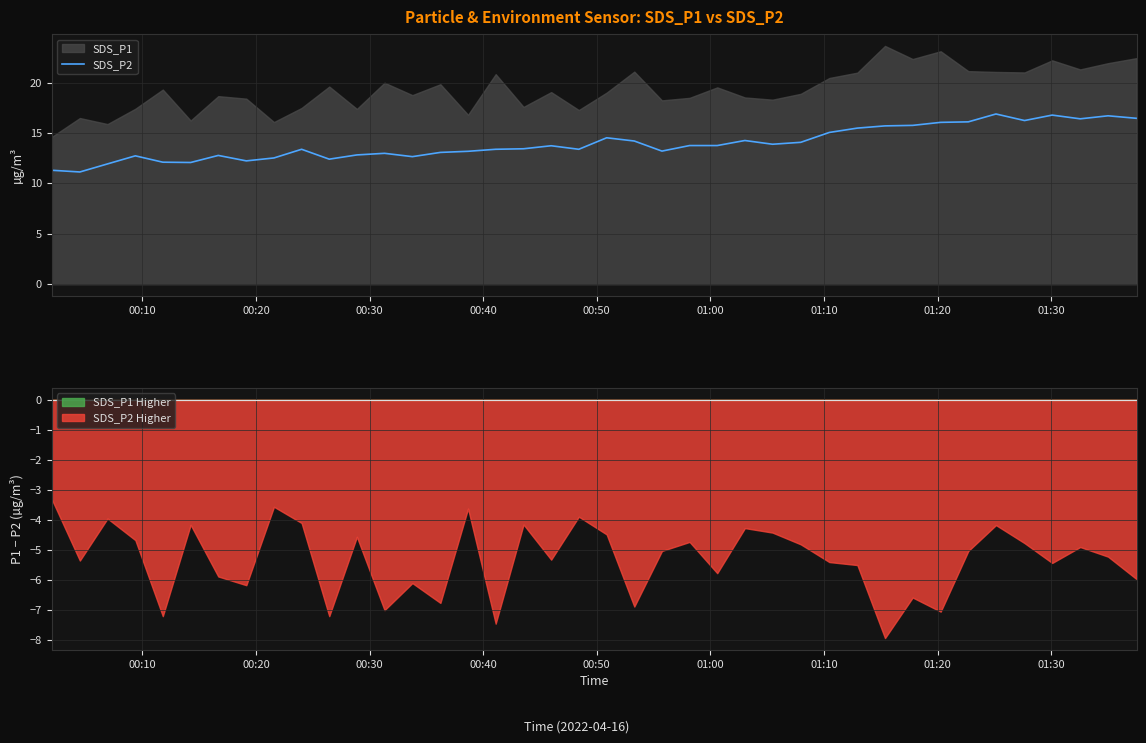

What is the highest value of the SDS_P2 series?

16.9